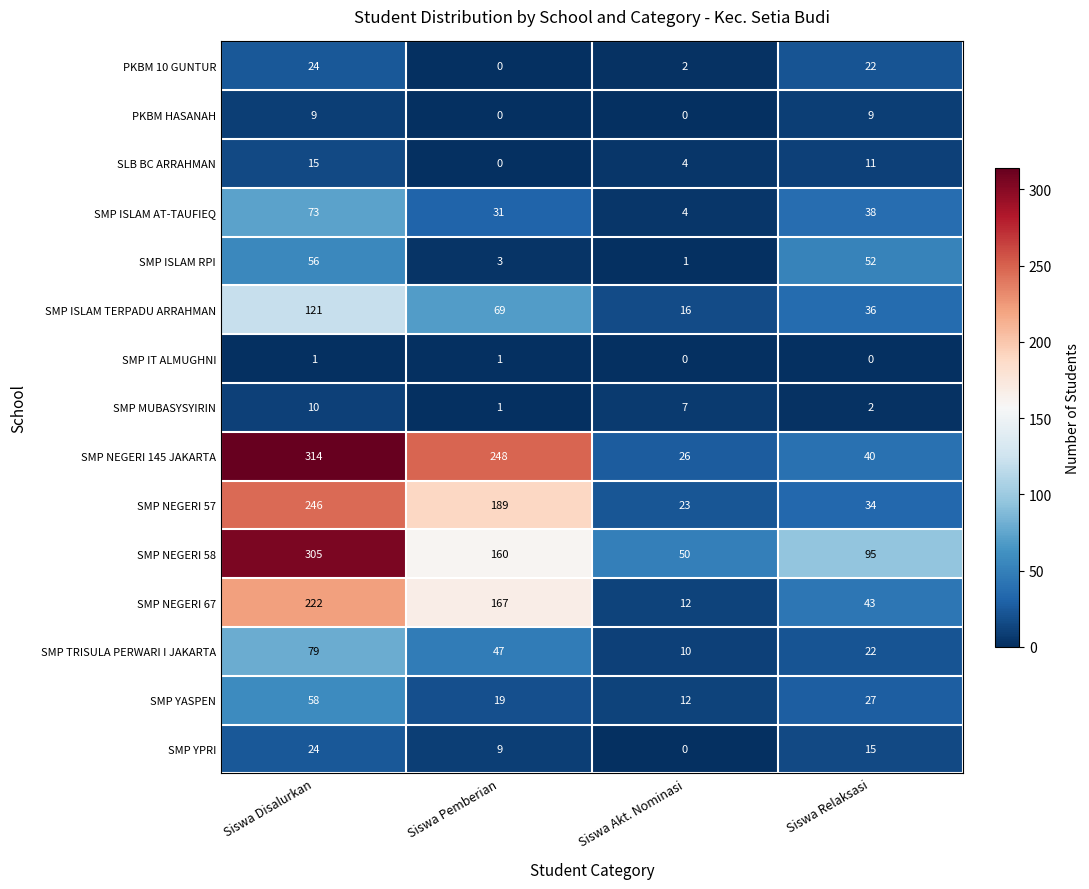

Which series changed the most between Siswa Disalurkan and Siswa Akt. Nominasi?

SMP NEGERI 145 JAKARTA